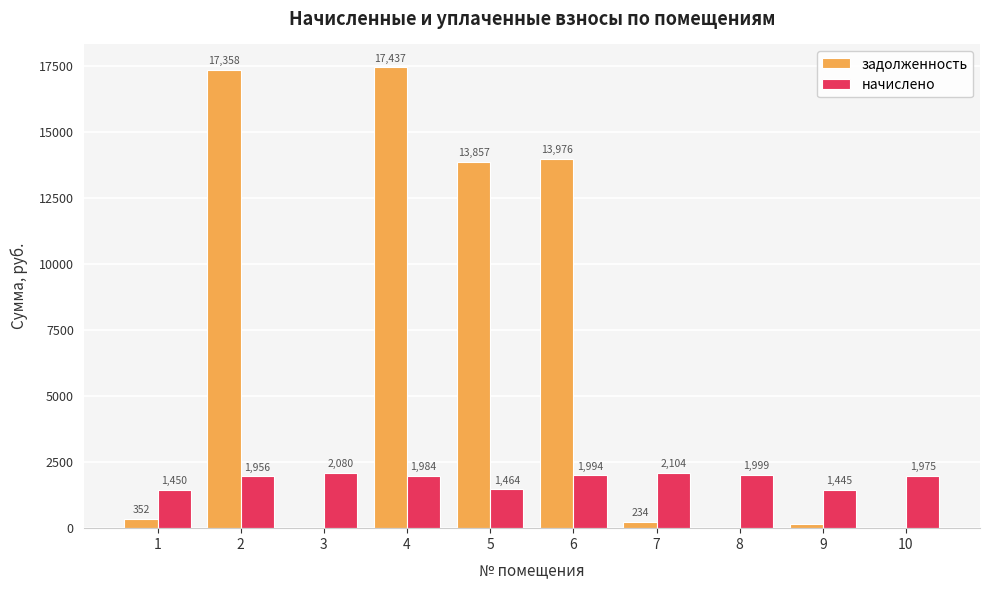

Which category has the highest value in the задолженность series?

4